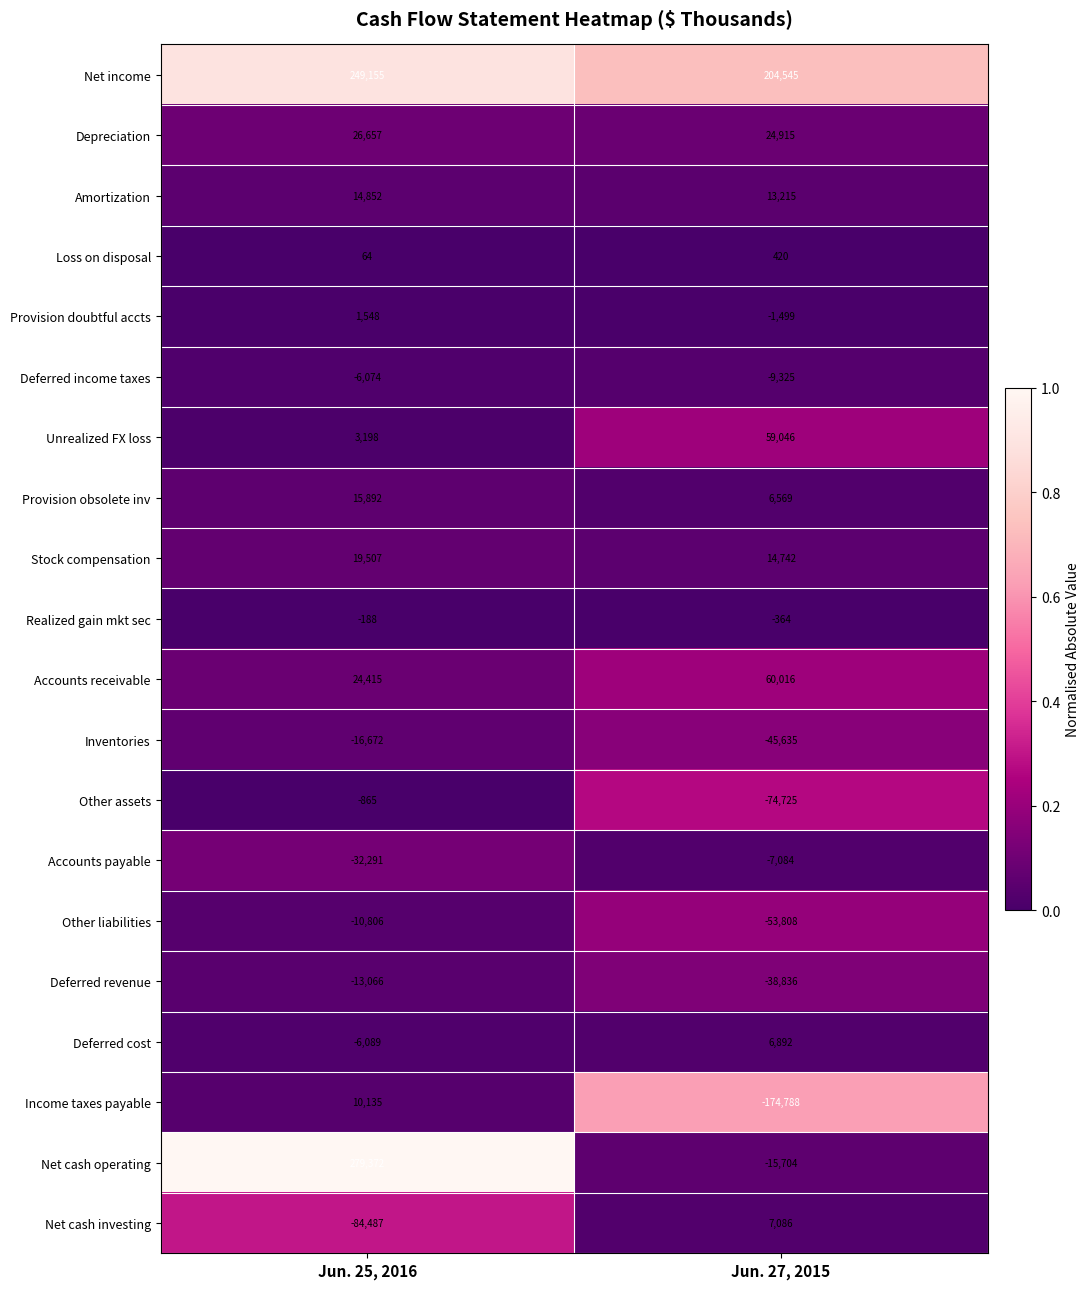

What is the sum of the Income taxes payable values at Jun. 27, 2015 and Jun. 25, 2016?

-164653